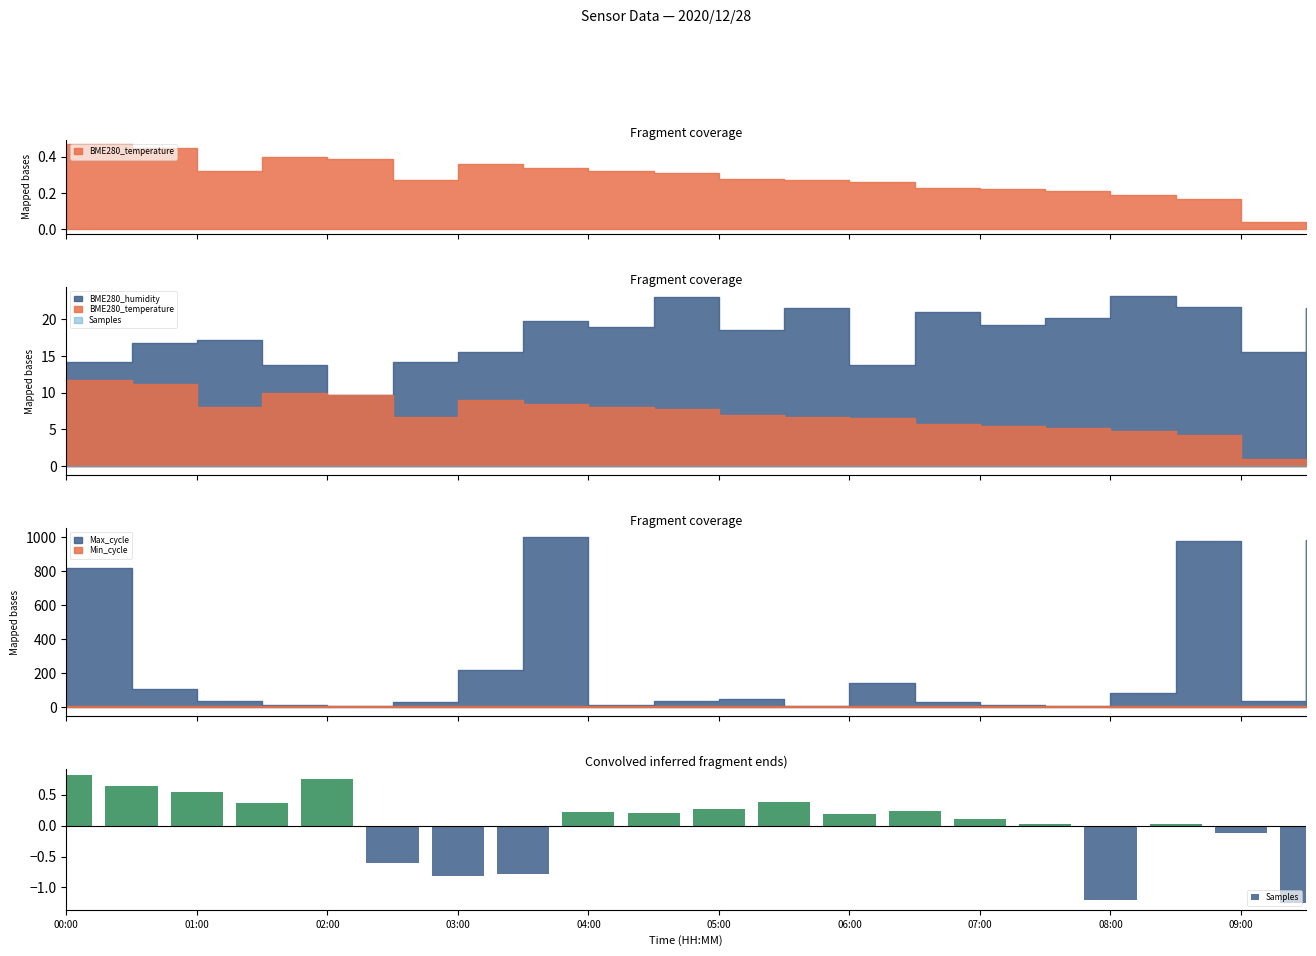

The chart shows a value of -1.7 at 05:00. True or false?

False